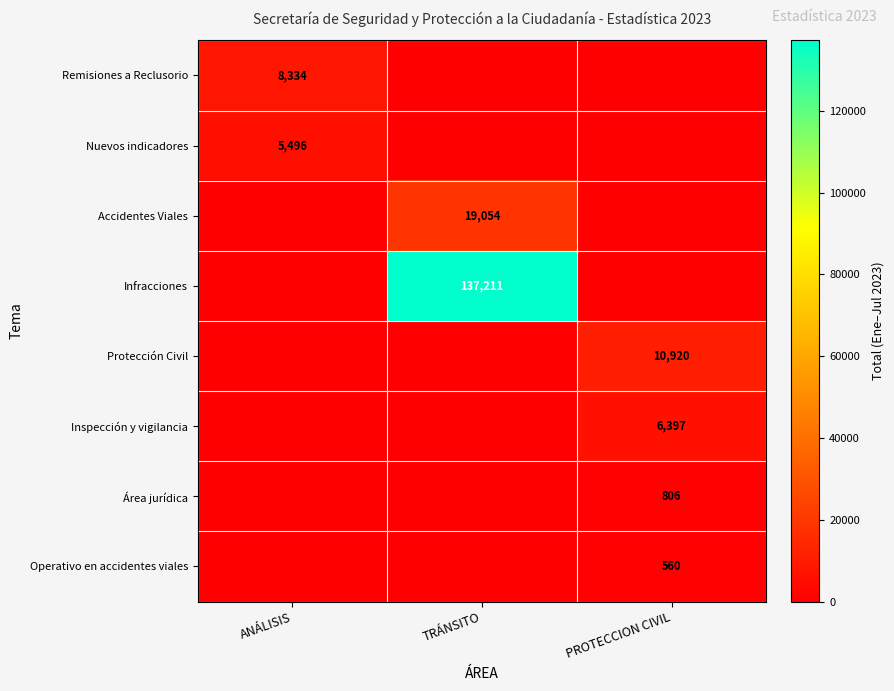

Which has a higher value, TRÁNSITO or ANÁLISIS?

ANÁLISIS